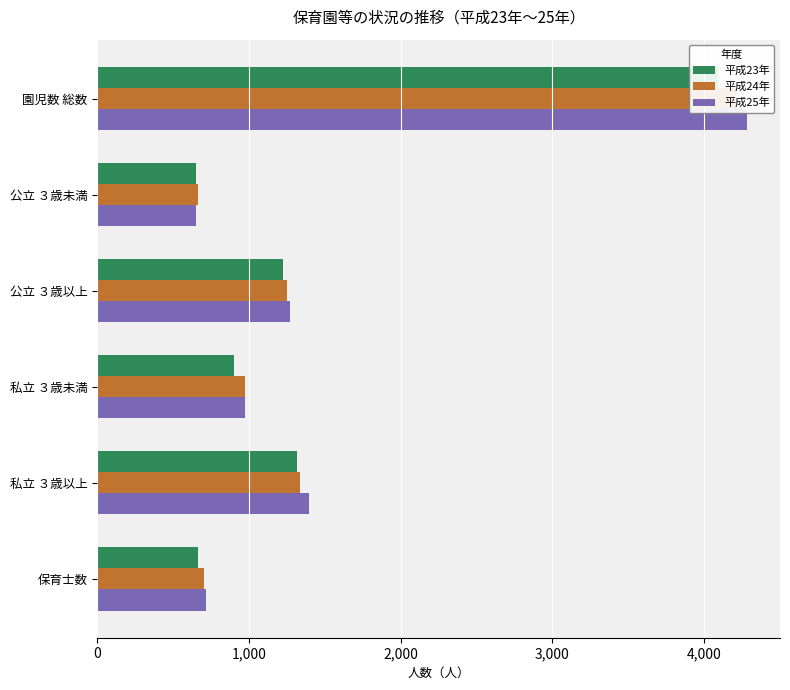

Reading right to left, list all the values displayed in this chart.

平成23年: 665	1319	902	1223	649	4093
平成24年: 703	1335	972	1247	663	4217
平成25年: 714	1395	971	1270	651	4287